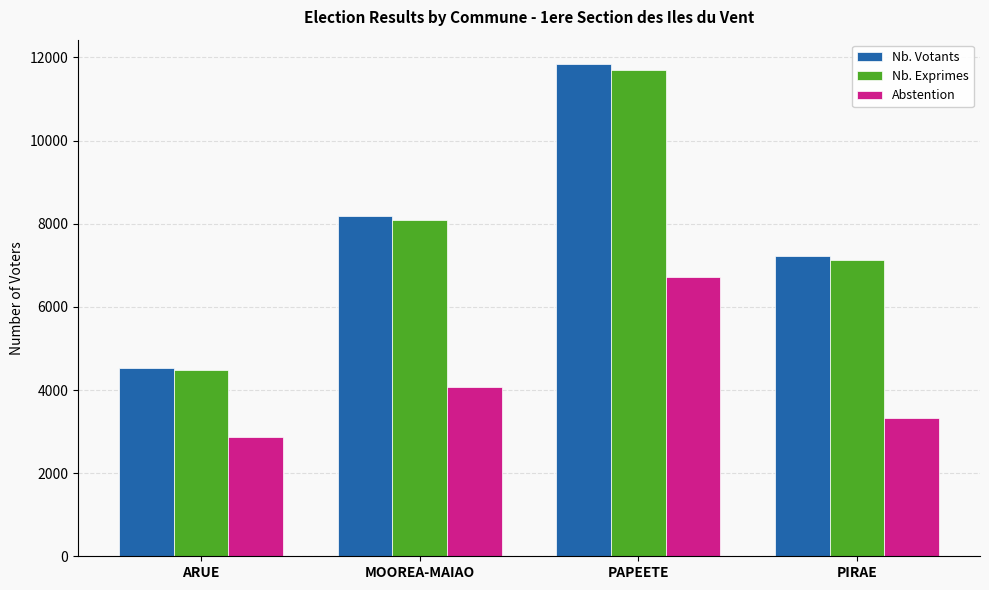

List the series in order of their peak value, highest first.

Nb. Votants, Nb. Exprimes, Abstention